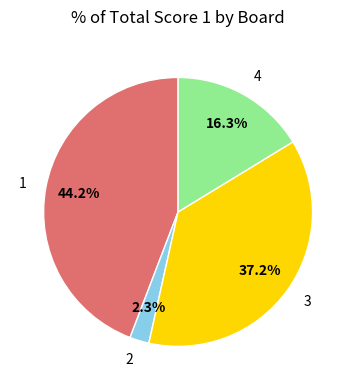

What portion of the pie excludes 3?

62.8%